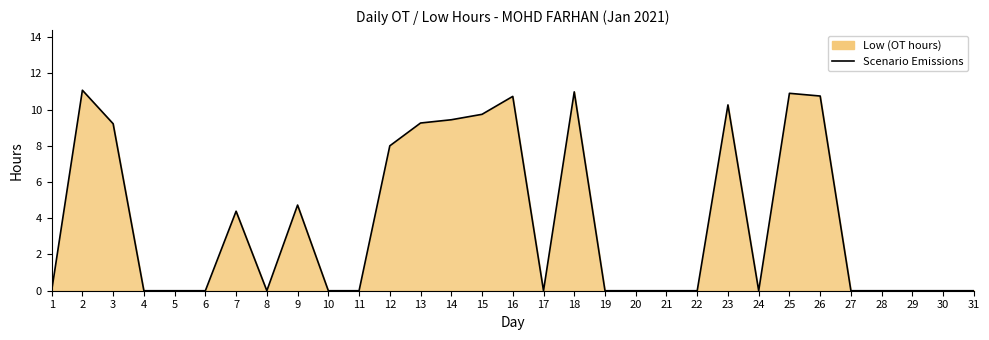

At which category does the chart reach its peak across all series?

2